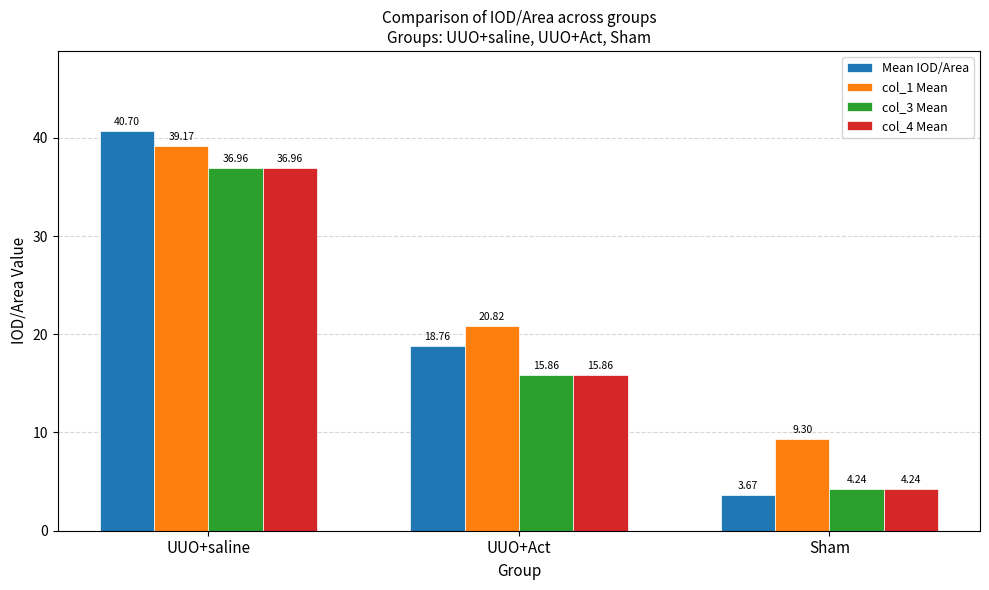

At which label does col_1 Mean reach its minimum?

Sham